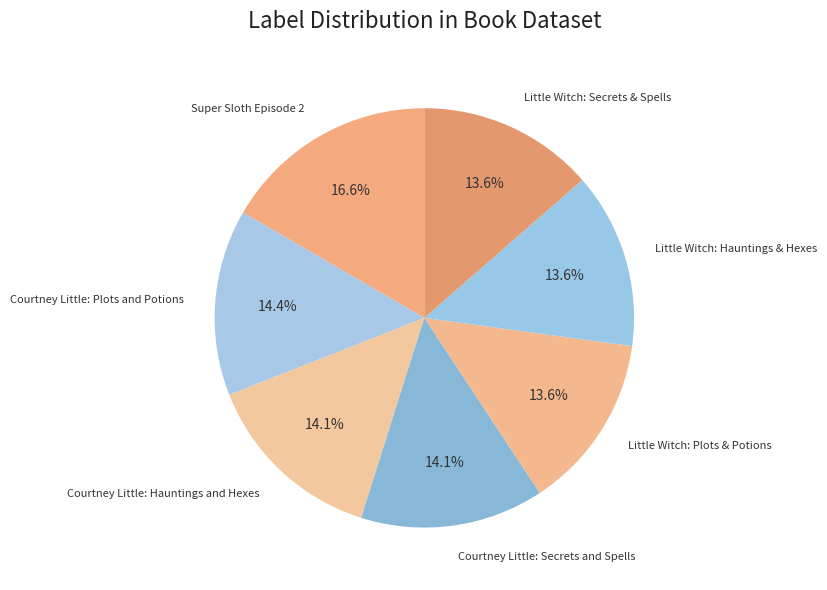

Does any single category account for the majority?

No